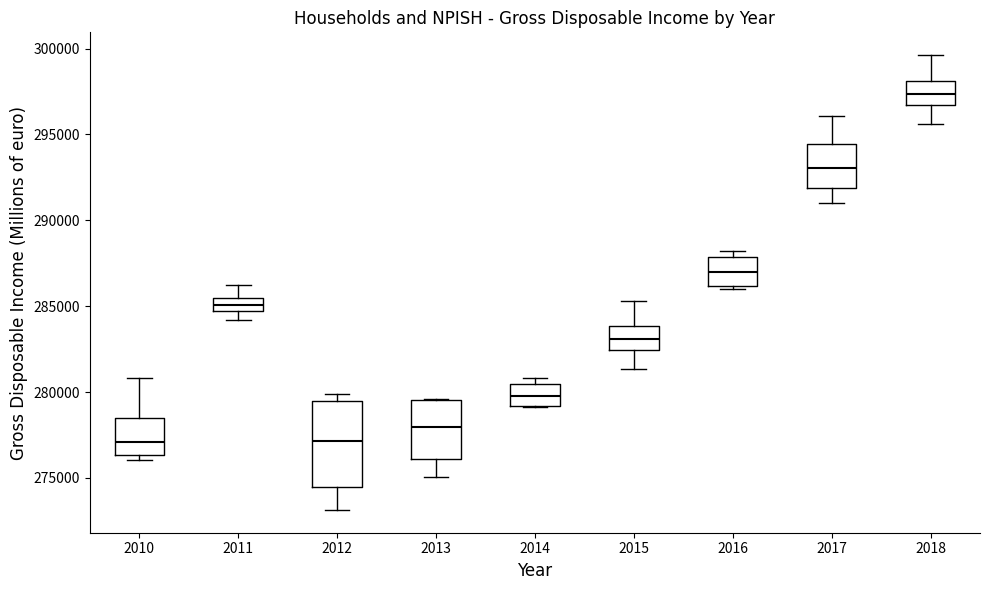

Reading left to right, read every box against the y-axis: the position of its median line, the range the box covers, and the ends of its whiskers. The values are not printed on the chart, so give them approximately, as read against the axis.

2010: median 277000, box 276500 to 278500, whiskers 276000 to 281000
2011: median 285000, box 284500 to 285500, whiskers 284000 to 286000
2012: median 277000, box 274500 to 279500, whiskers 273000 to 280000
2013: median 278000, box 276000 to 279500, whiskers 275000 to 279500
2014: median 280000, box 279000 to 280500, whiskers 279000 to 281000
2015: median 283000, box 282500 to 284000, whiskers 281500 to 285500
2016: median 287000, box 286000 to 288000, whiskers 286000 (just below the box's lower edge) to 288000 (just above the box's upper edge)
2017: median 293000, box 292000 to 294500, whiskers 291000 to 296000
2018: median 297500, box 296500 to 298000, whiskers 295500 to 299500